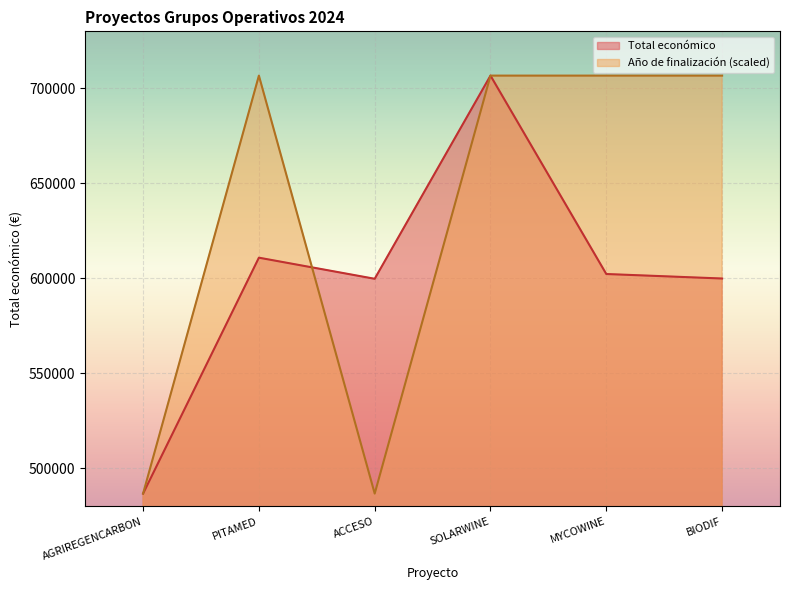

True or false: Total económico has a value of 706697.0 at SOLARWINE.

True